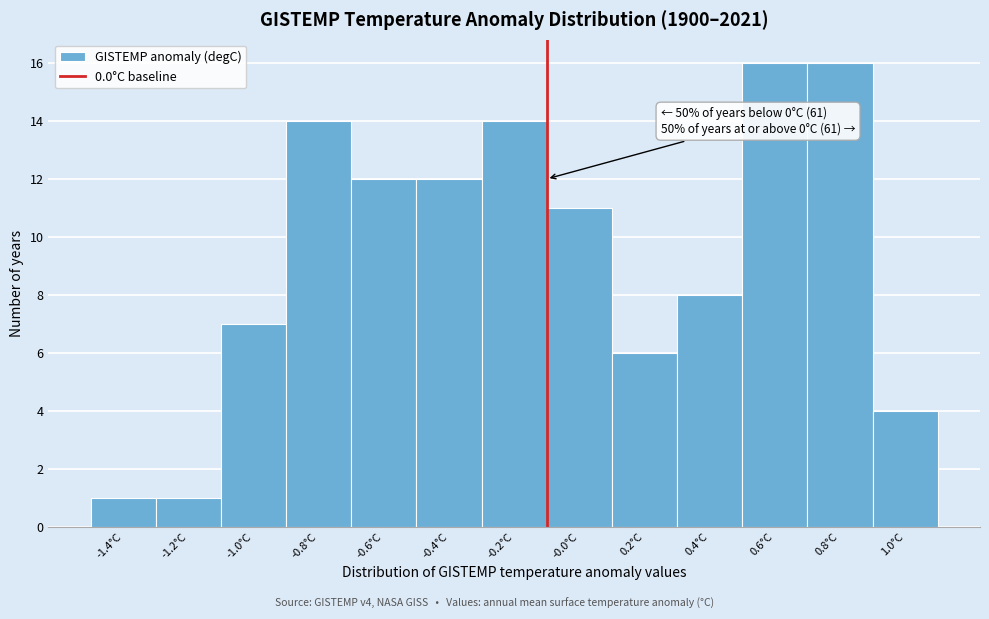

Reading right to left, extract all data points from this chart.

1.0°C=4	0.8°C=16	0.6°C=16	0.4°C=8	0.2°C=6	-0.0°C=11	-0.2°C=14	-0.4°C=12	-0.6°C=12	-0.8°C=14	-1.0°C=7	-1.2°C=1	-1.4°C=1